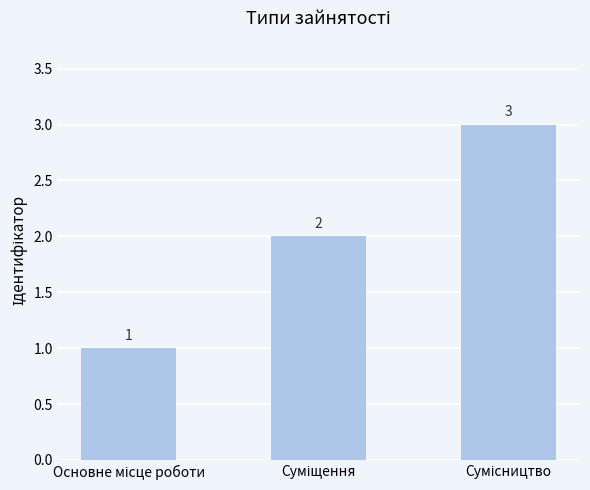

How many categories are shown in the chart?

3